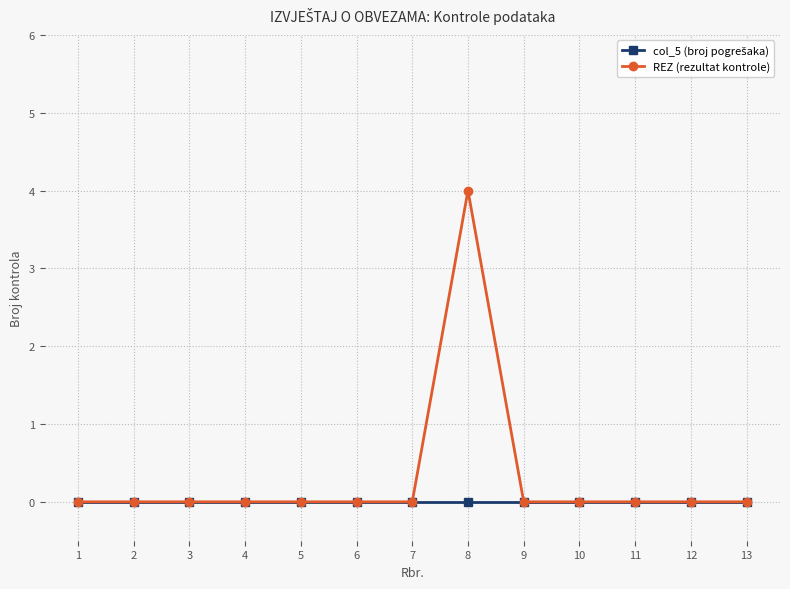

The REZ (rezultat kontrole) series shows 0 at 5. True or false?

True